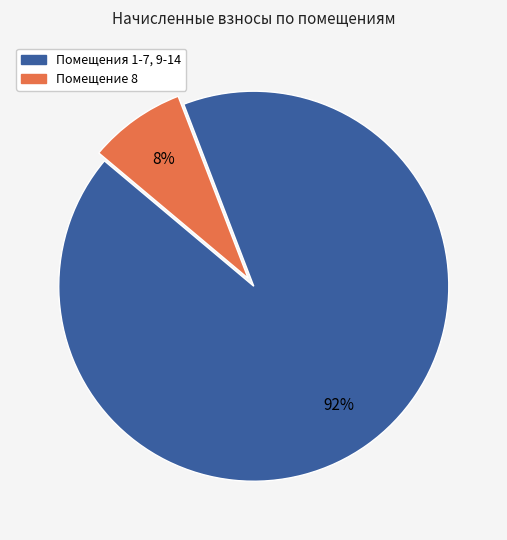

To the nearest percent, what is the average slice percentage?

50%